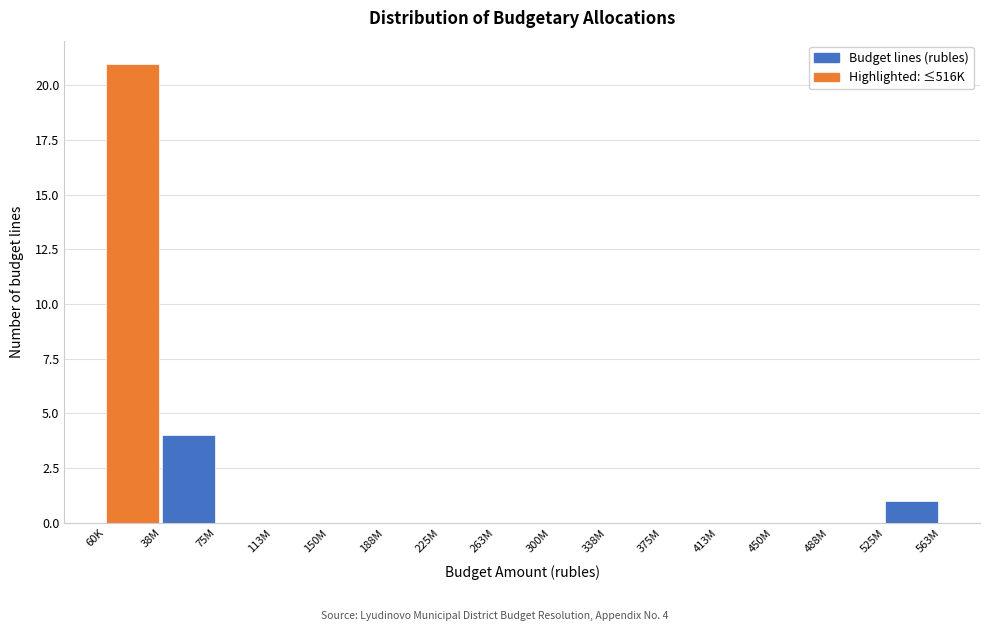

Reading right to left, what are all the values shown in this chart?

525M=1	488M=0	450M=0	413M=0	375M=0	338M=0	300M=0	263M=0	225M=0	188M=0	150M=0	113M=0	75M=0	38M=4	60K=21